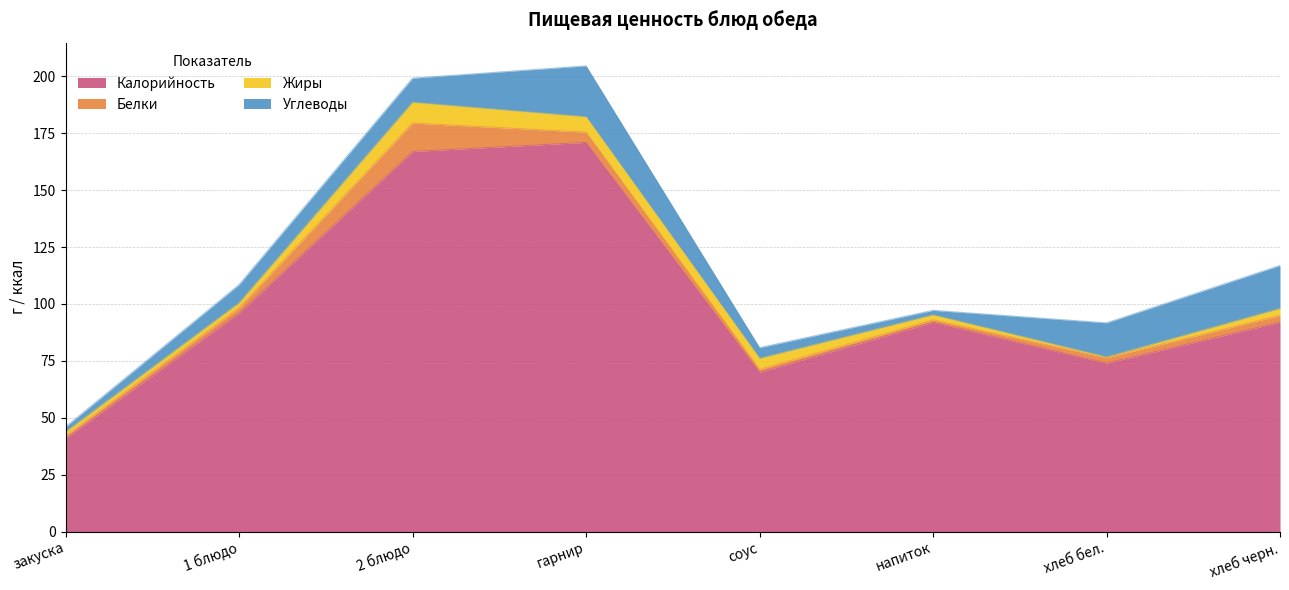

What is the difference between the maximum and minimum values in the Жиры series?

8.8